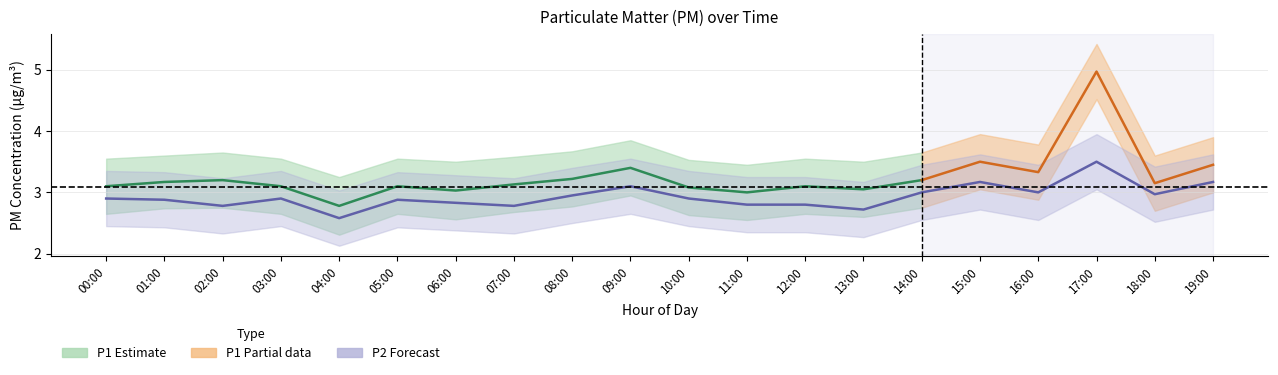

Reading right to left, what are all the values shown in this chart?

P1: 3.5	3.1	5.0	3.3	3.5	3.2	3.0	3.1	3.0	3.1	3.4	3.2	3.1	3.0	3.1	2.8	3.1	3.2	3.2	3.1
P1_upper: 3.9	3.6	5.4	3.8	4.0	3.6	3.5	3.5	3.5	3.5	3.9	3.7	3.6	3.5	3.5	3.2	3.5	3.6	3.6	3.5
P1_lower: 3.0	2.7	4.5	2.9	3.0	2.8	2.6	2.6	2.5	2.6	3.0	2.8	2.7	2.6	2.6	2.3	2.6	2.8	2.7	2.6
P2: 3.2	3.0	3.5	3.0	3.2	3.0	2.7	2.8	2.8	2.9	3.1	3.0	2.8	2.8	2.9	2.6	2.9	2.8	2.9	2.9
P2_upper: 3.6	3.4	4.0	3.5	3.6	3.5	3.2	3.2	3.2	3.4	3.5	3.4	3.2	3.3	3.3	3.0	3.4	3.2	3.3	3.4
P2_lower: 2.7	2.5	3.0	2.5	2.7	2.5	2.3	2.4	2.4	2.5	2.6	2.5	2.3	2.4	2.4	2.1	2.5	2.3	2.4	2.5